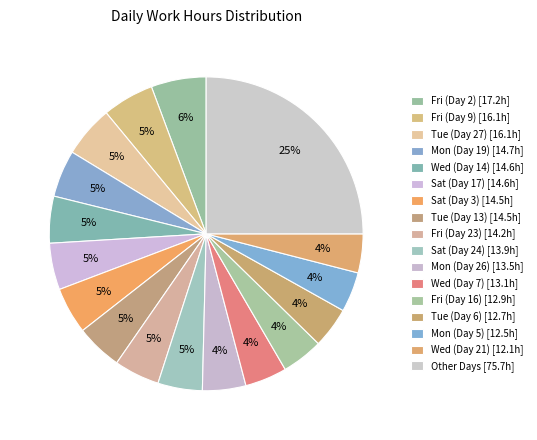

Is there any slice that represents more than half of the pie?

No